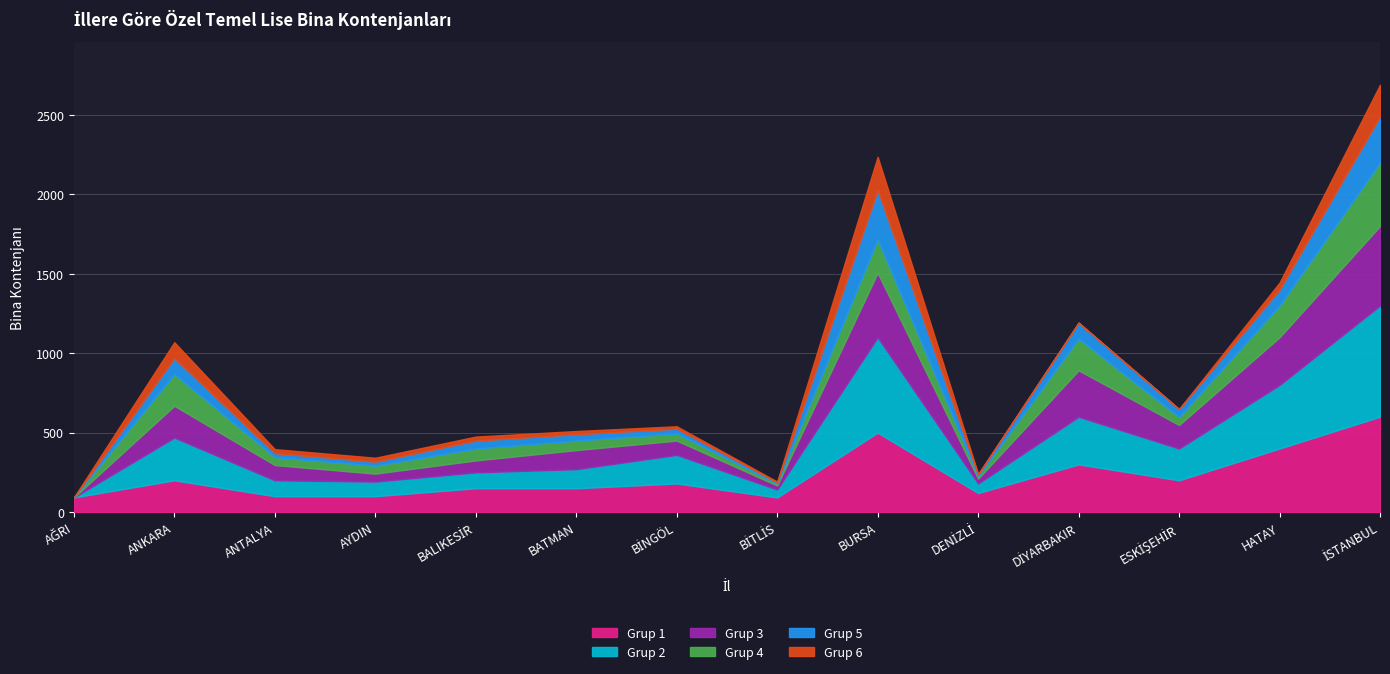

What is the sum of all values?

12066